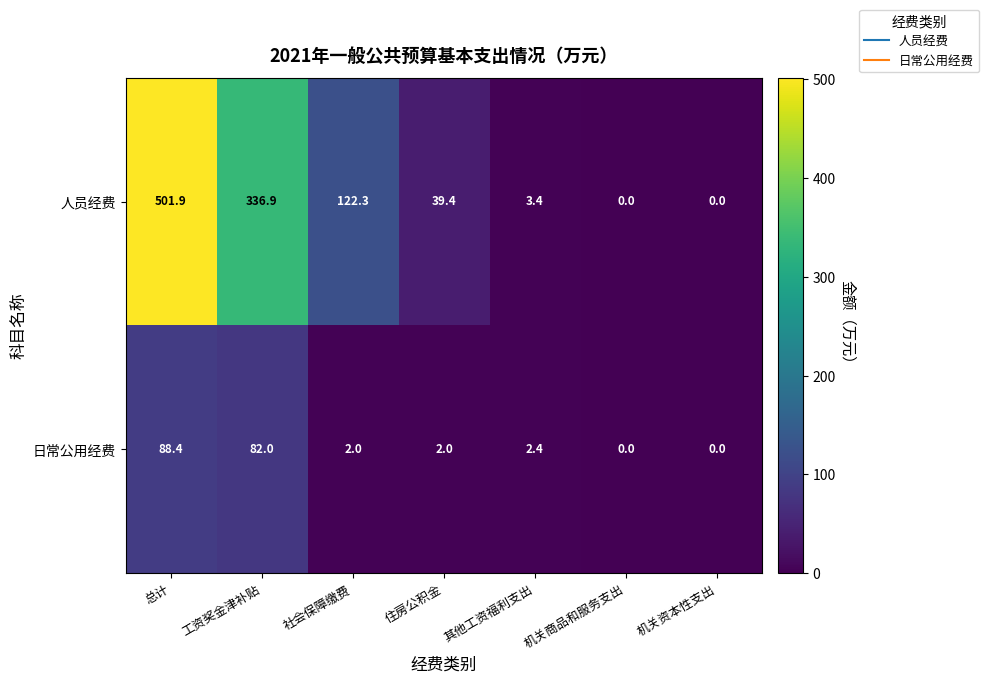

Between 社会保障缴费 and 其他工资福利支出, which series saw the biggest shift?

人员经费